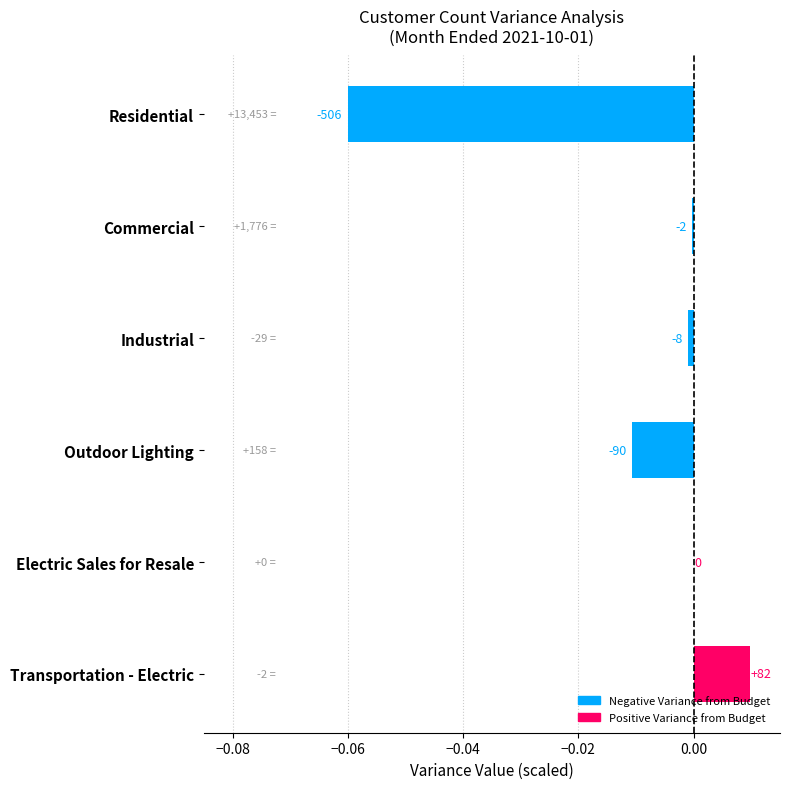

What is the minimum value shown in the chart?

-0.1